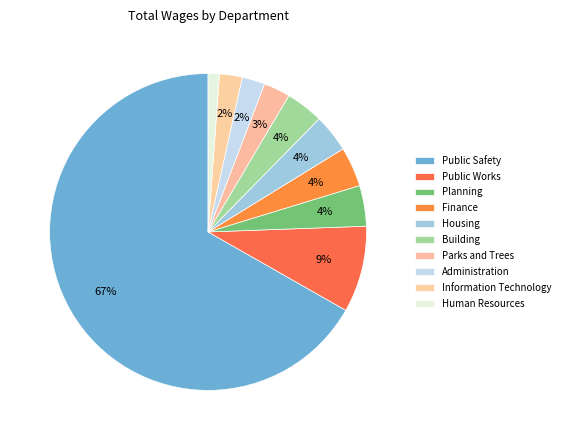

Which category has the smallest portion of the pie?

Human Resources